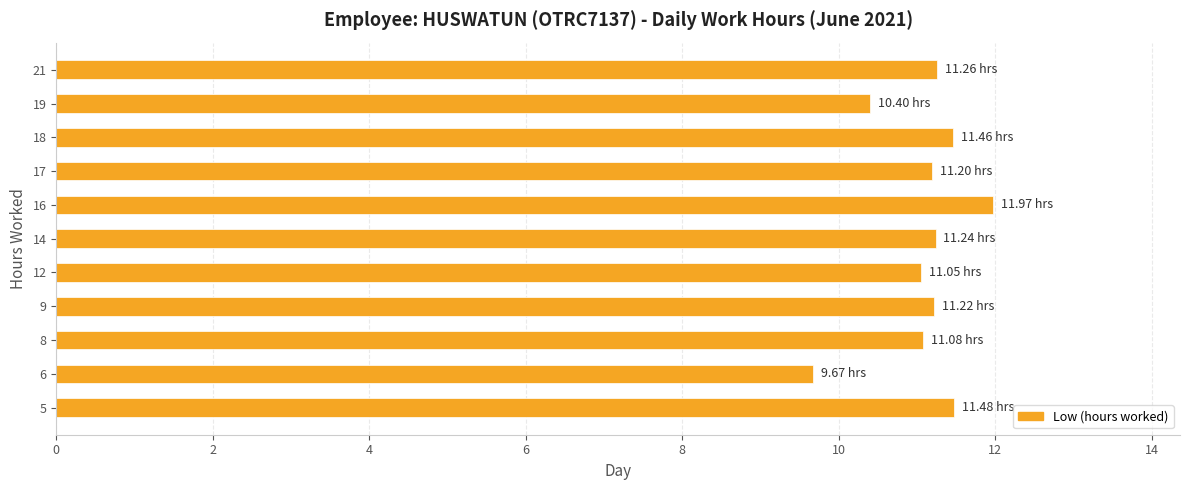

What is the smallest value displayed?

9.7